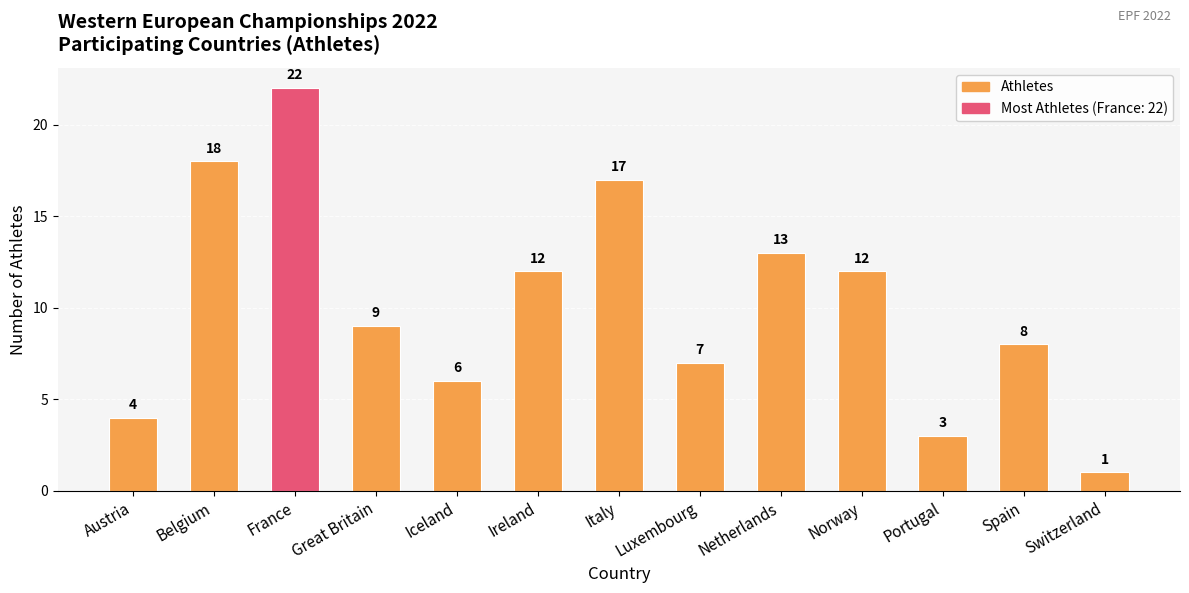

How many values are below 9?

6